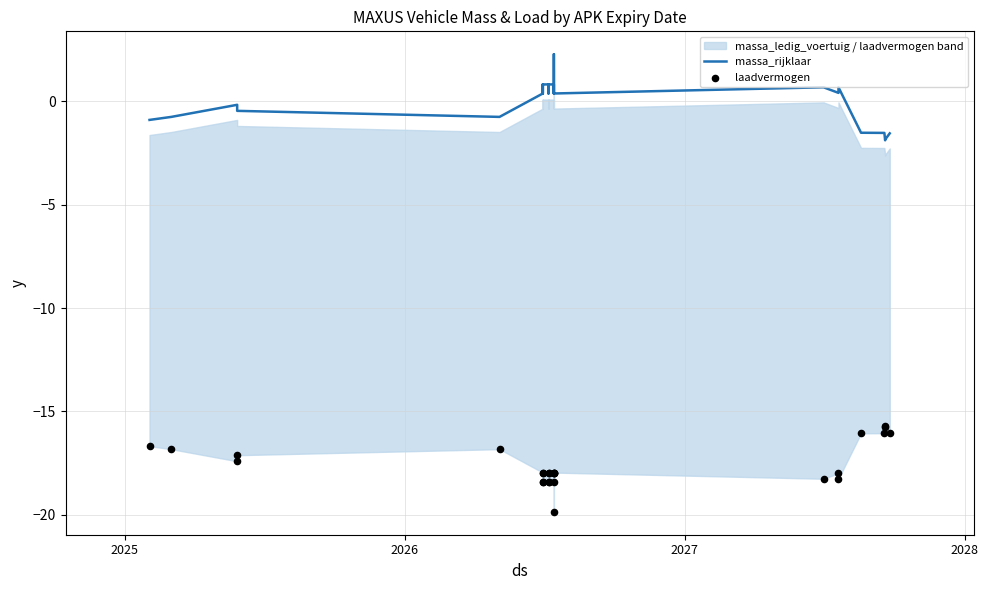

Is the value of laadvermogen at 13 greater than the value of massa_rijklaar at 20?

No